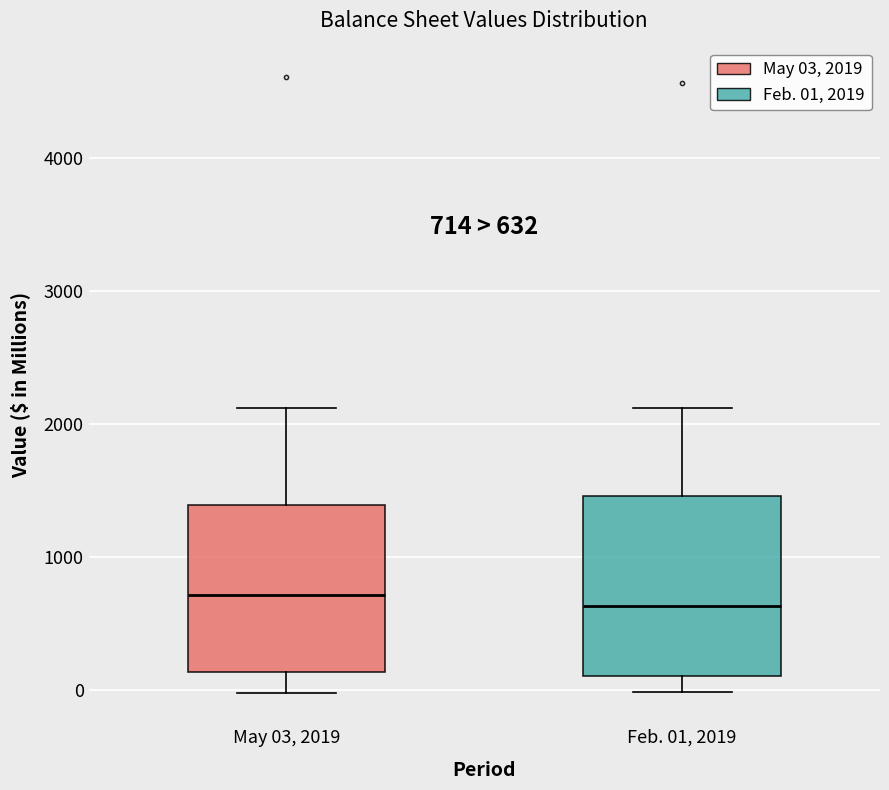

Comparing the boxes themselves (not the whiskers), which one is the tallest?

Feb. 01, 2019